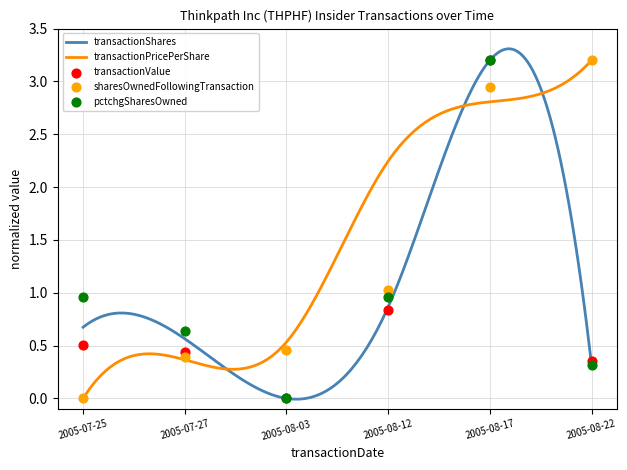

Is the value of transactionValue at 2005-07-27 greater than the value of transactionShares at 2005-08-12?

No